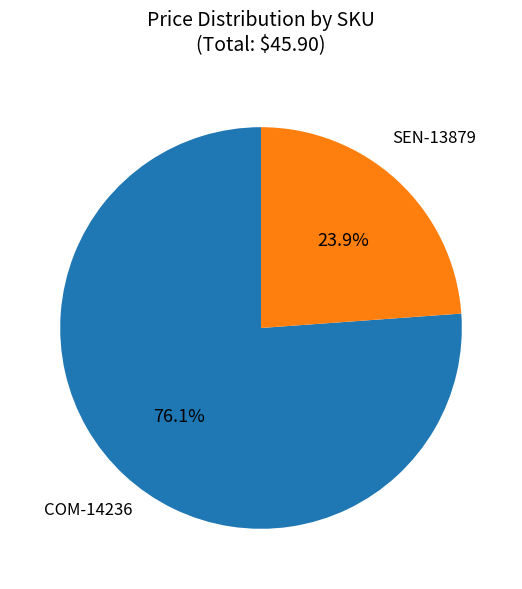

To the nearest percent, what is the average slice percentage?

50%